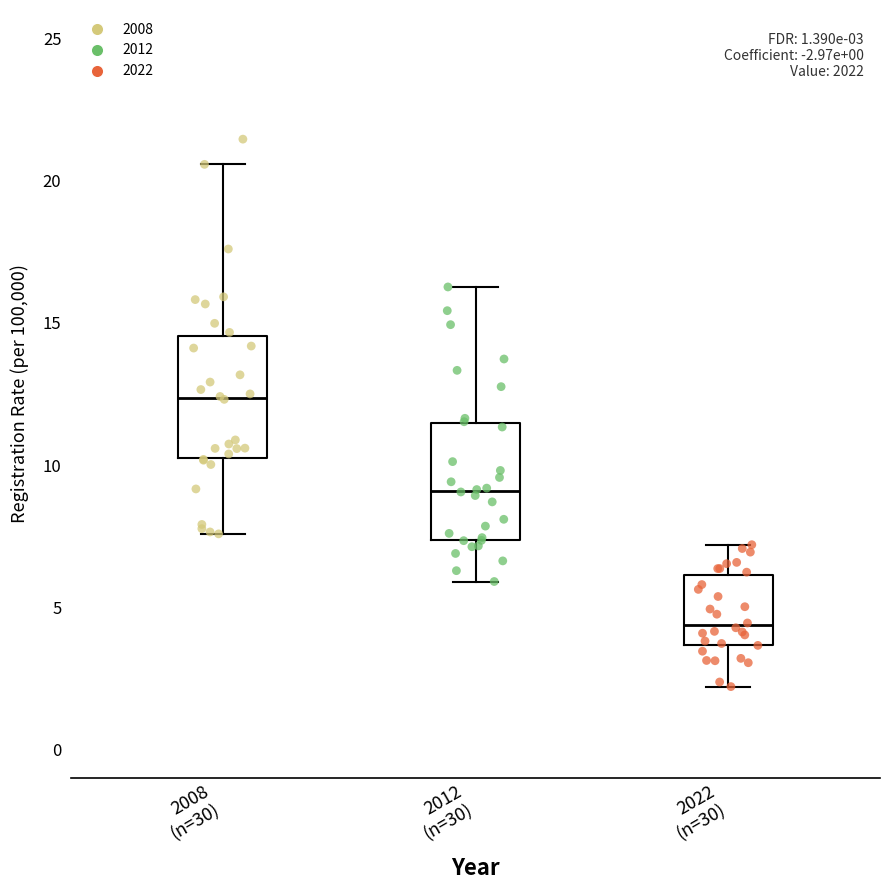

Which box has the highest median line?

2008 (n=30)